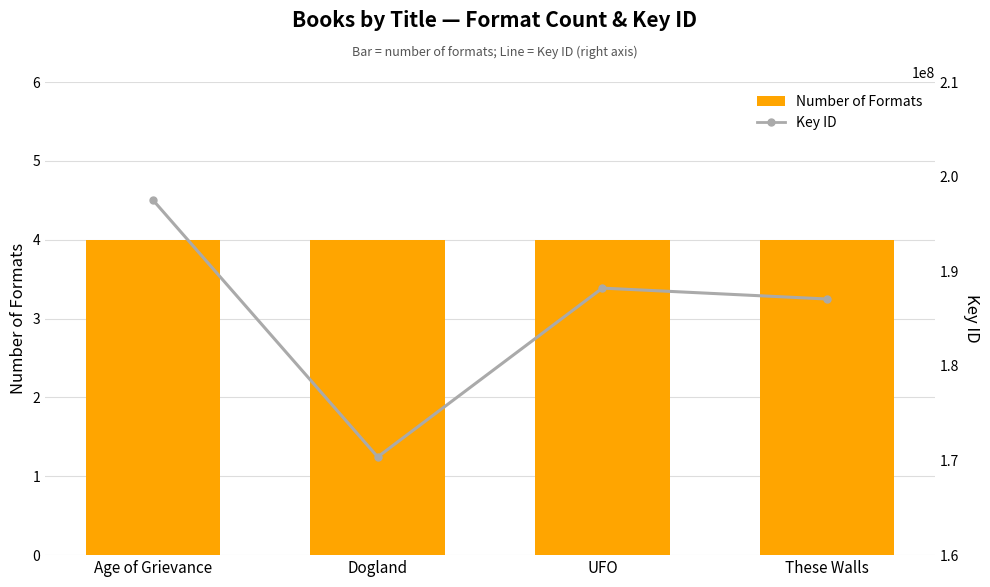

Which series has the largest total across all categories?

Key ID